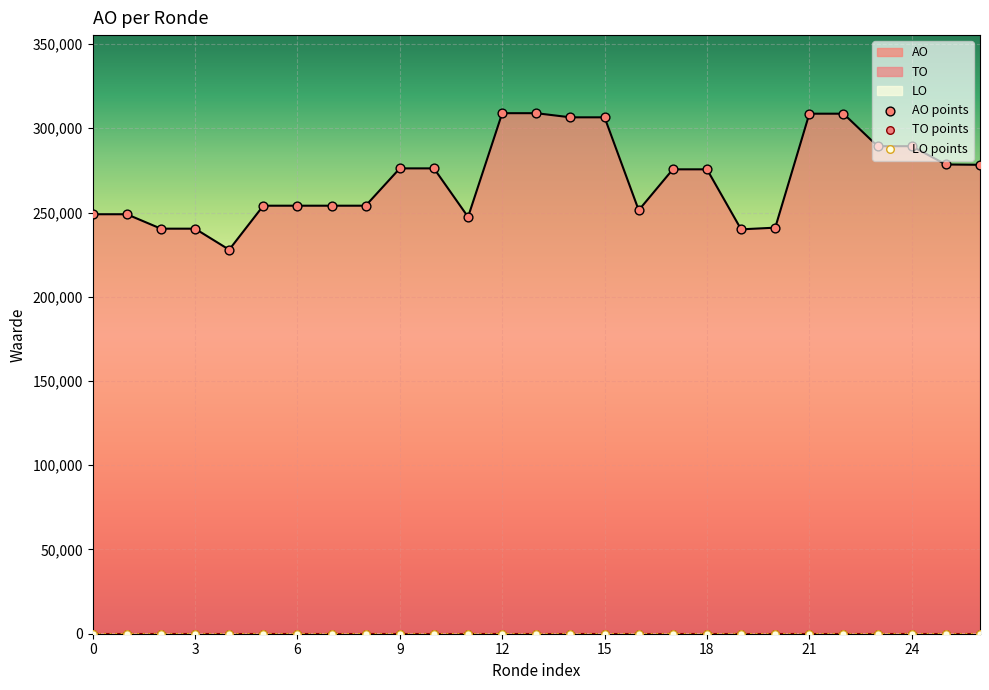

What is the maximum value for AO?

308944